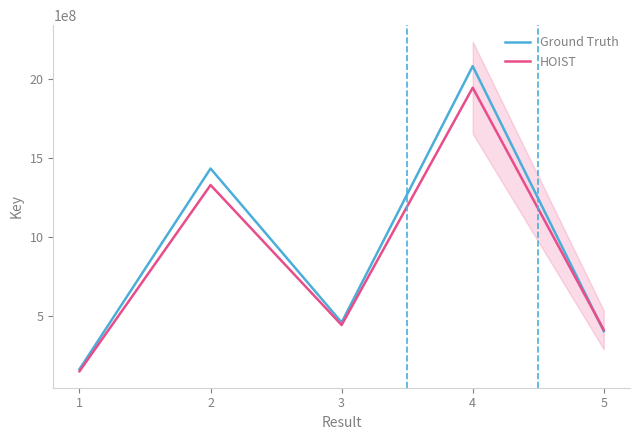

Which series changed the most between 3 and 5?

Ground Truth